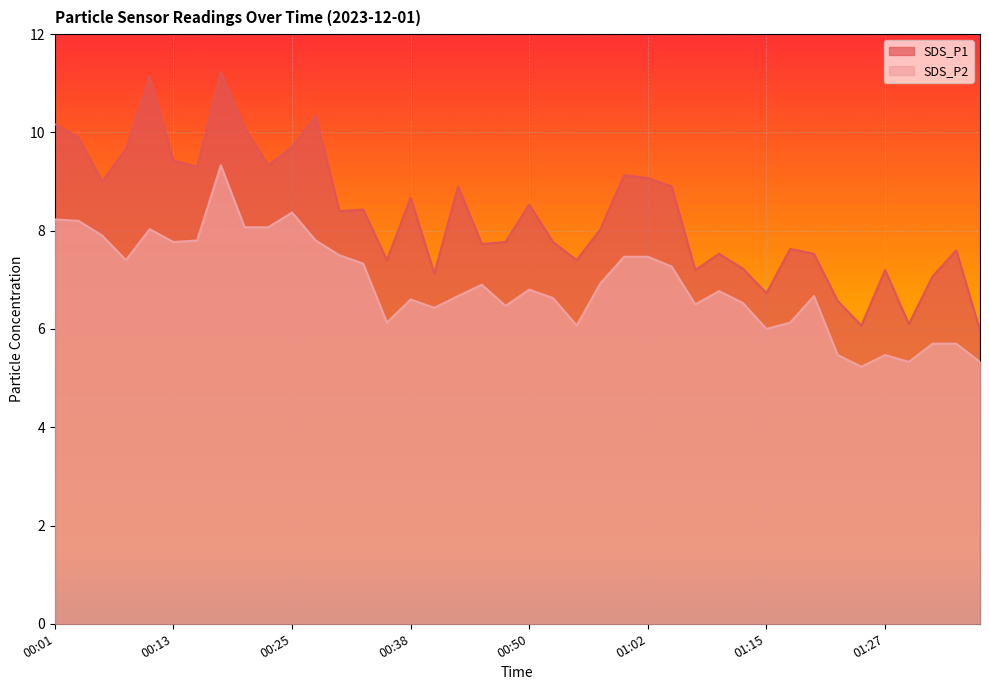

Is it true that SDS_P2 equals 6.0 at 01:15?

True